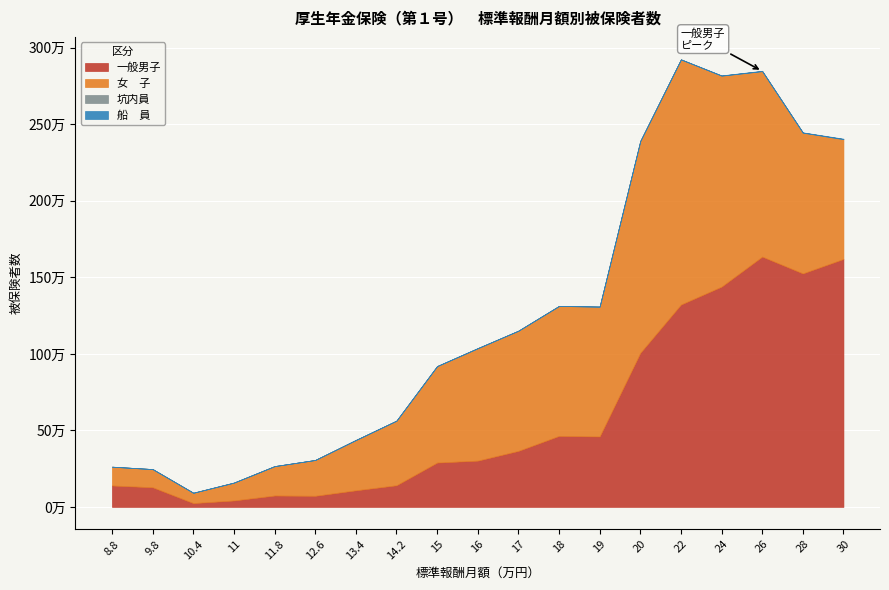

Reading left to right, extract all data points from this chart.

一般男子: 139993	128334	24967	42097	74404	72657	108459	141509	289774	302530	366267	464081	460542	1006934	1322646	1439724	1635992	1526157	1620607
女　子: 122634	118665	67489	116713	192023	234026	328790	422168	630240	734625	785232	849176	848406	1384221	1601873	1378913	1212092	919977	783038
坑内員: 0	2	0	0	2	0	1	0	2	2	0	4	3	8	12	26	29	24	41
船　員: 527	238	81	113	168	167	138	192	771	864	317	587	613	1378	935	1440	2108	1670	2826